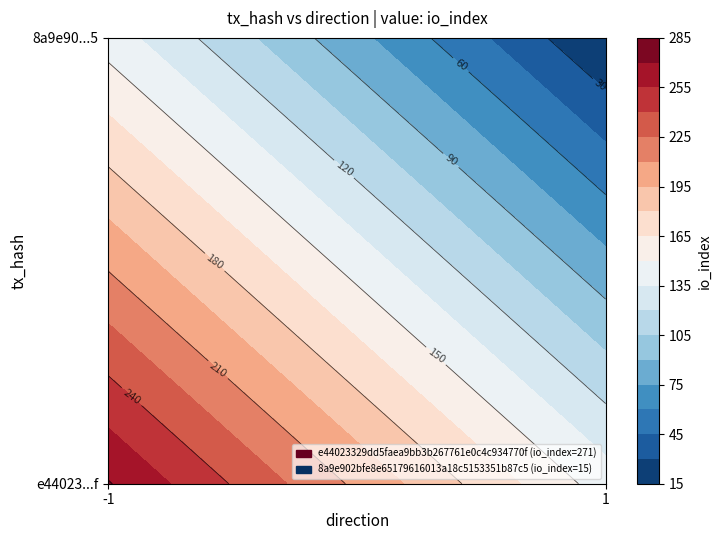

Is it true that 8a9e902bfe8e65179616013a18c5153351b87c5 equals 1 at direction?

True